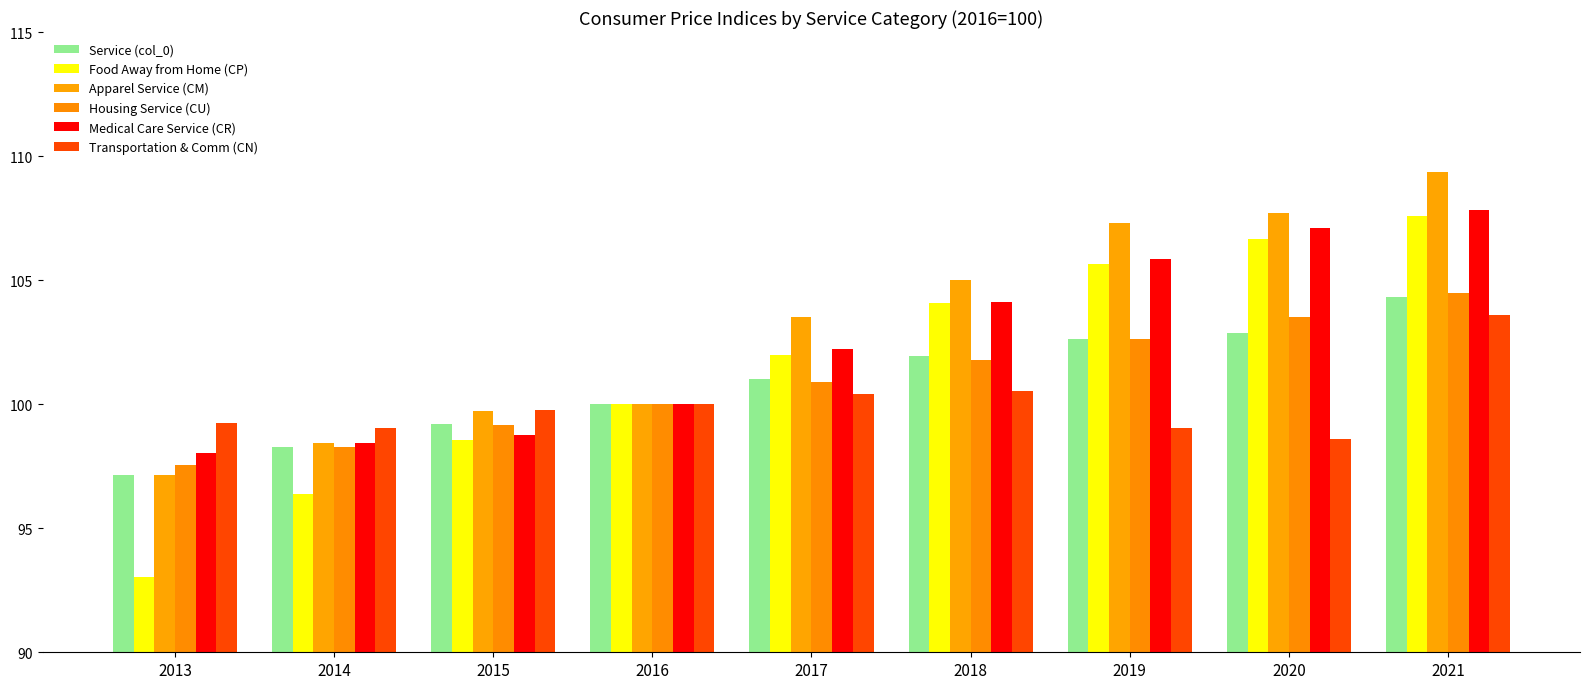

Rank the series by their maximum value, from highest to lowest.

Apparel Service (CM), Medical Care Service (CR), Food Away from Home (CP), Housing Service (CU), Service (col_0), Transportation & Comm (CN)